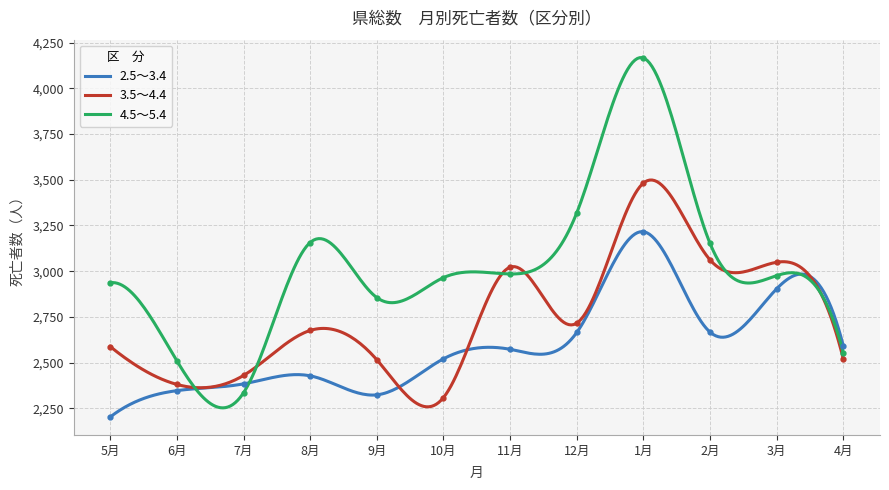

Read the 4.5～5.4 value at 1月, to the nearest 50.

4150